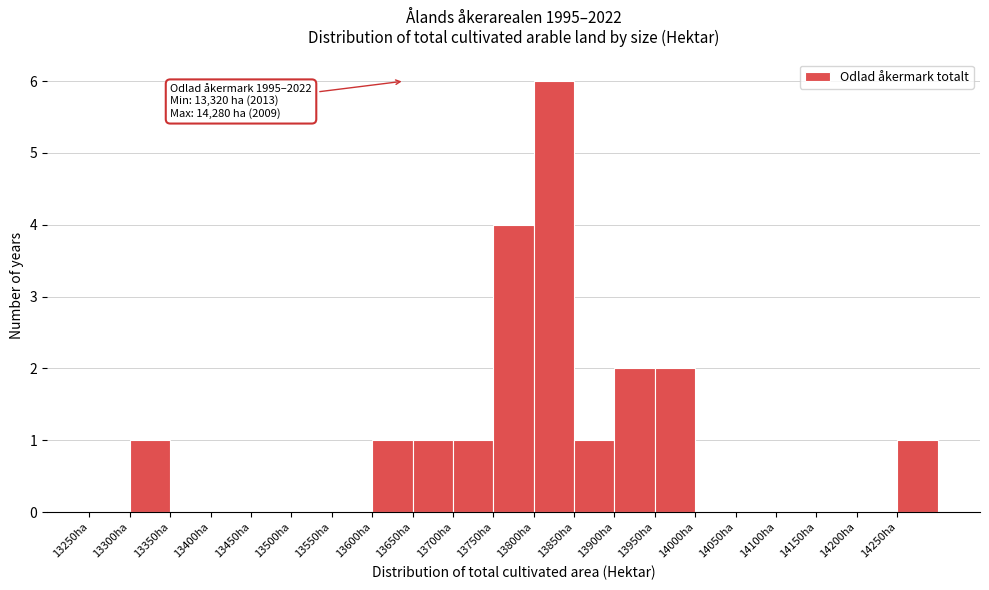

Which range on the x-axis has the tallest bar?

13800 to 13850